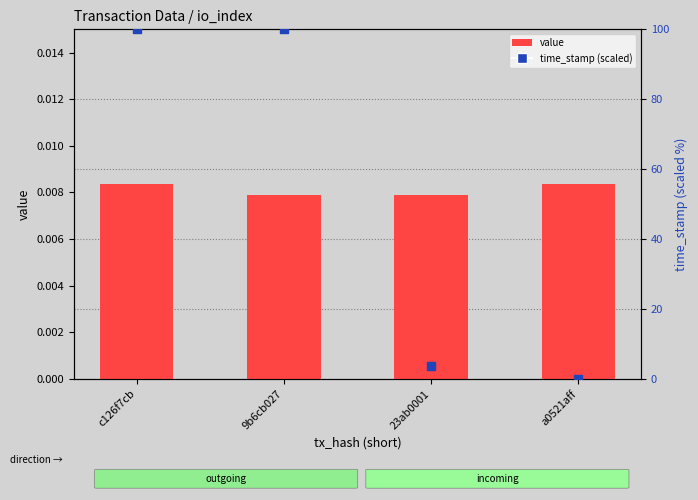

Which series has the largest total across all categories?

time_stamp (scaled)